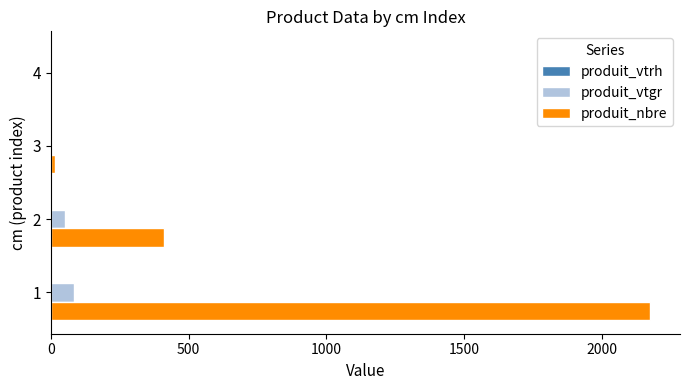

What is the sum of all produit_nbre values?

2604.0